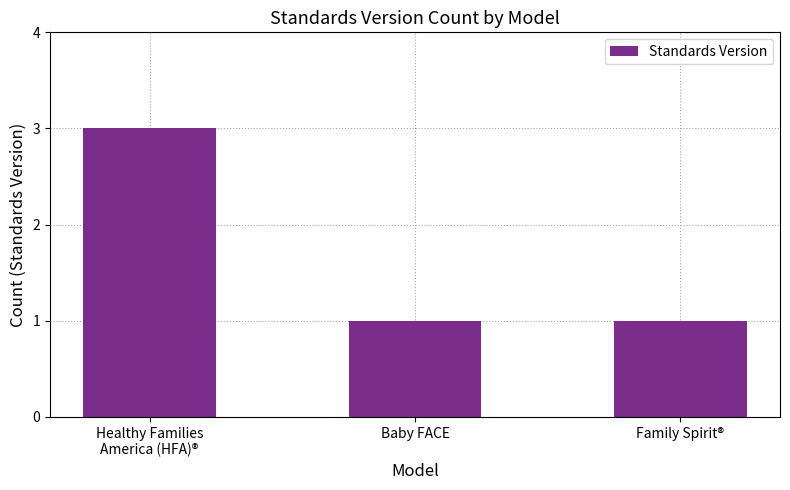

What is the sum of all values?

5